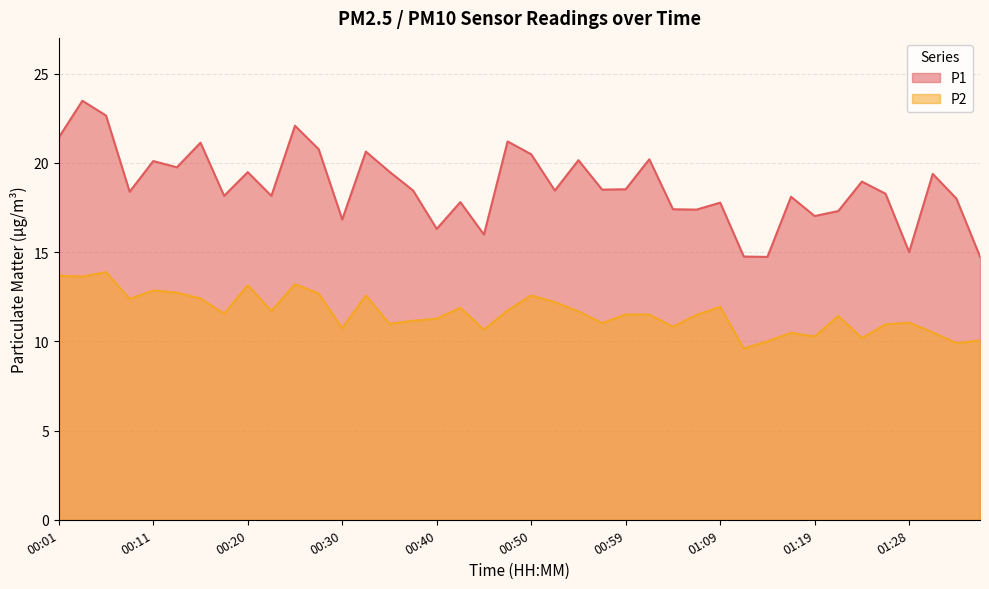

Which series changed the most between 00:18 and 01:04?

P1